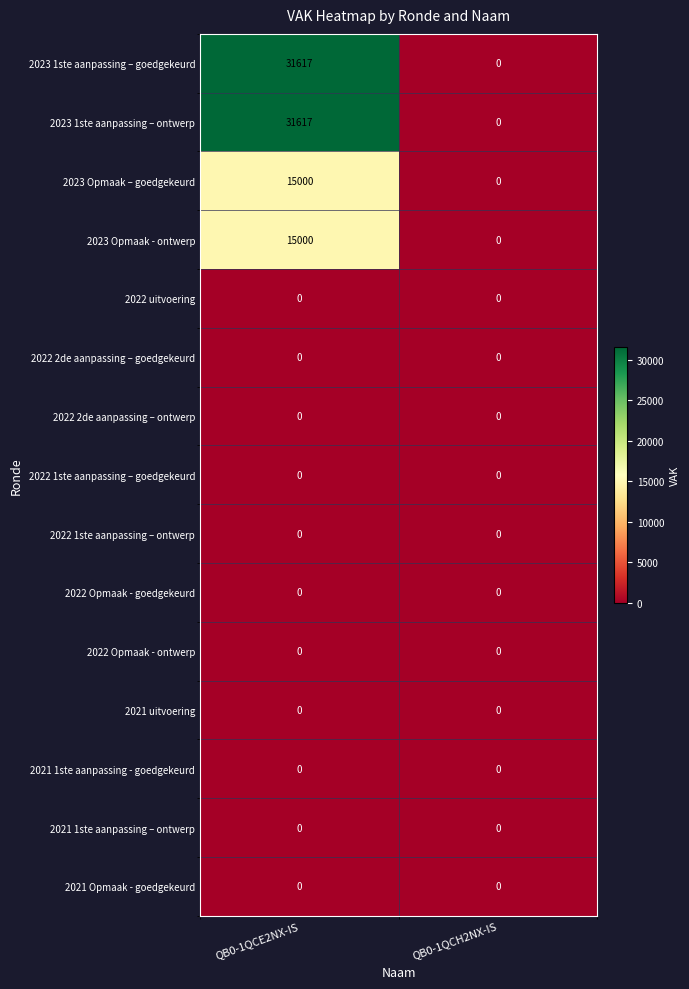

What is the spread (max minus min) of values at QB0-1QCE2NX-IS?

31617